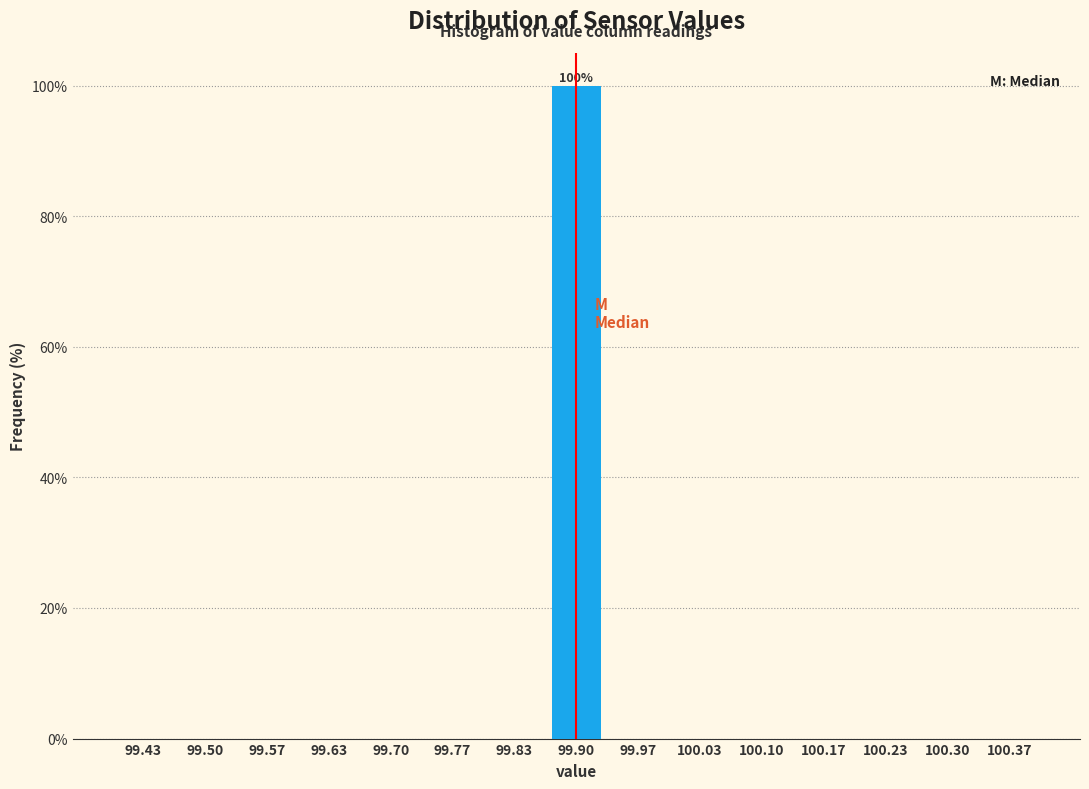

Over which range of the x-axis is the bar tallest?

99.87 to 99.93